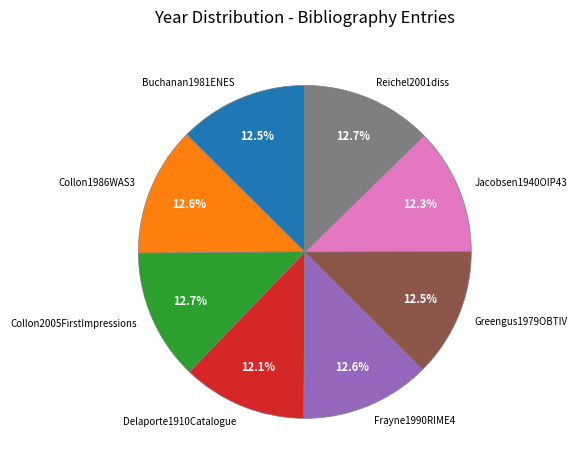

What is the ratio of the value at Jacobsen1940OIP43 to the value at Greengus1979OBTIV?

1.0